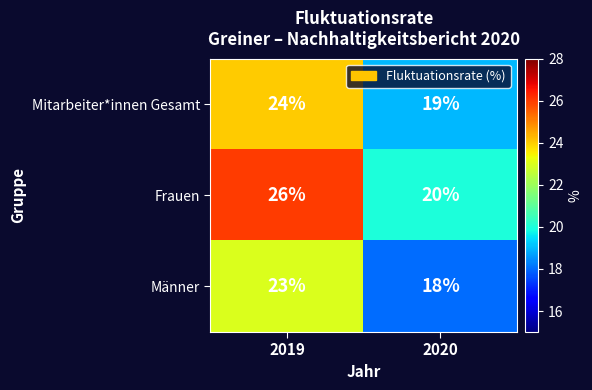

Read the Frauen value at 2019.

26